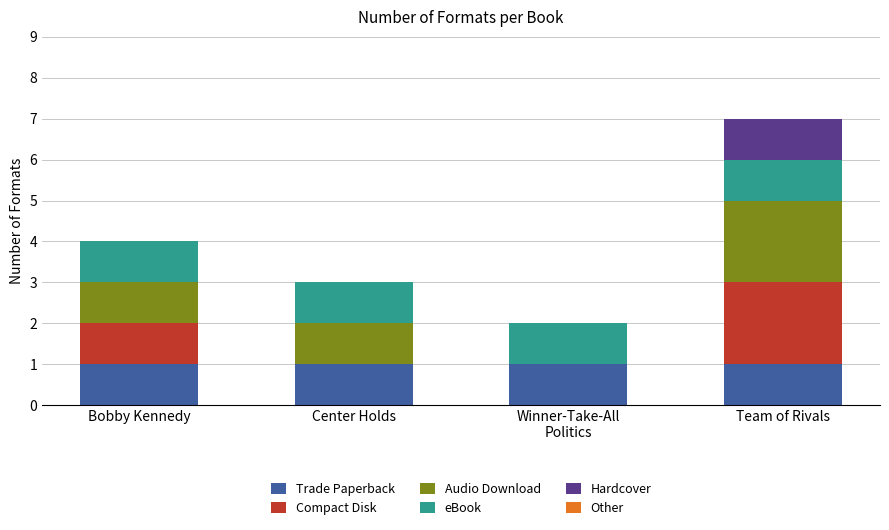

What is the total value across all series at Bobby Kennedy?

4